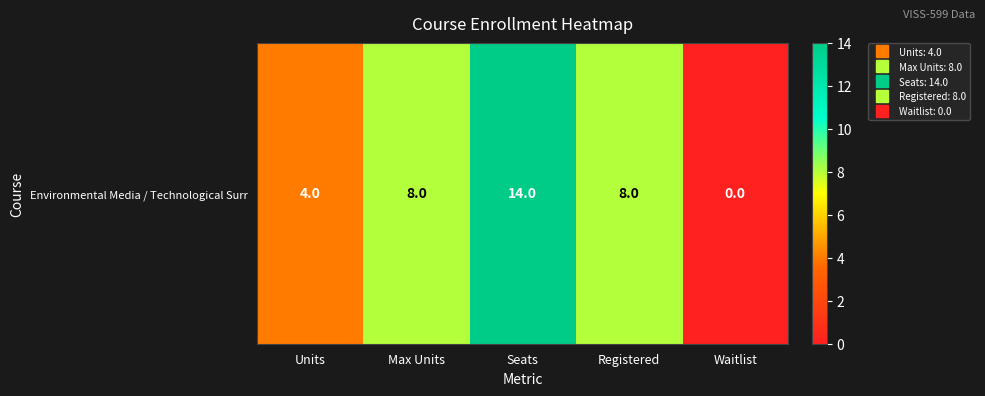

At which label does the data first exceed 8?

Seats